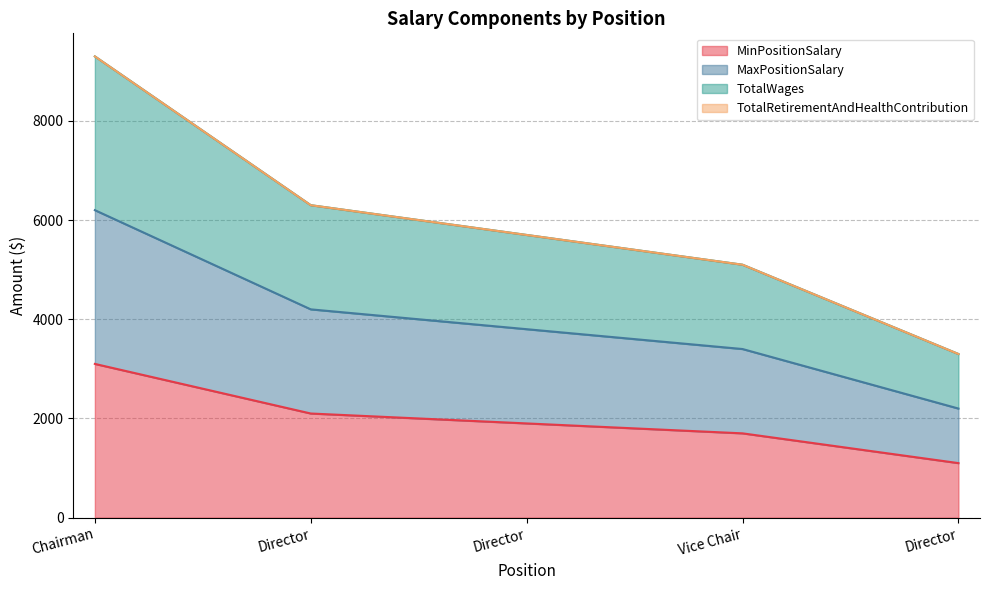

At how many categories does at least one series exceed 3340?

4